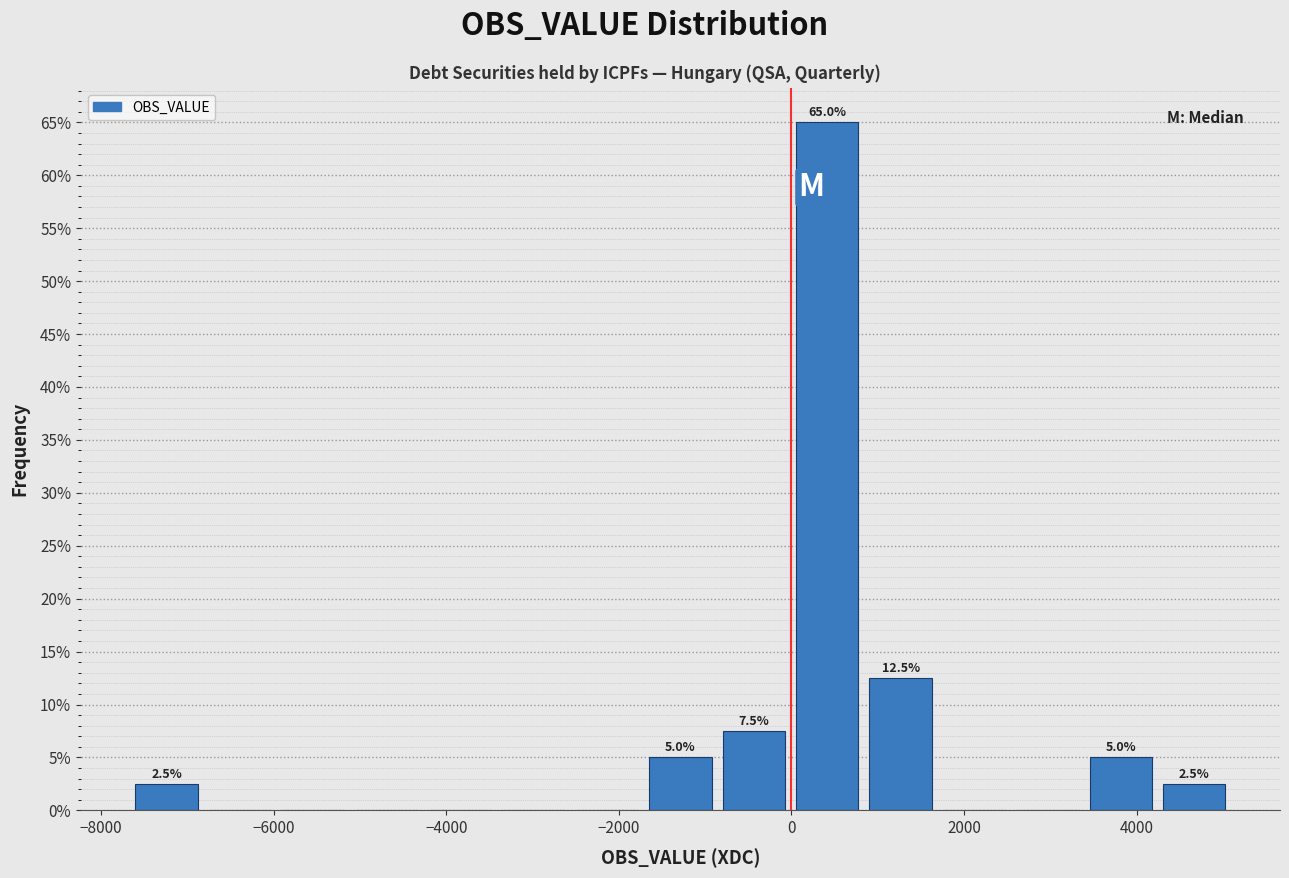

Which range on the x-axis has the tallest bar?

0 to 800